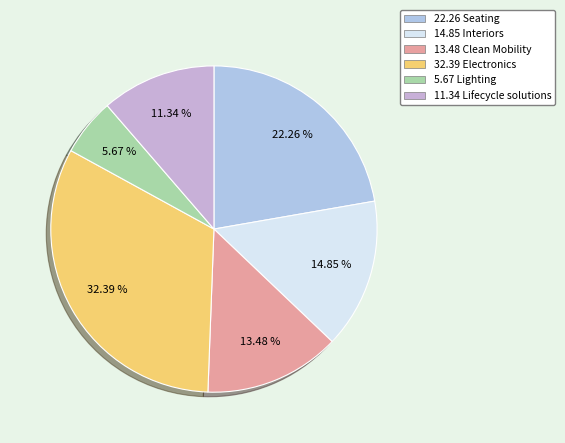

Count the number of slices in the pie.

6